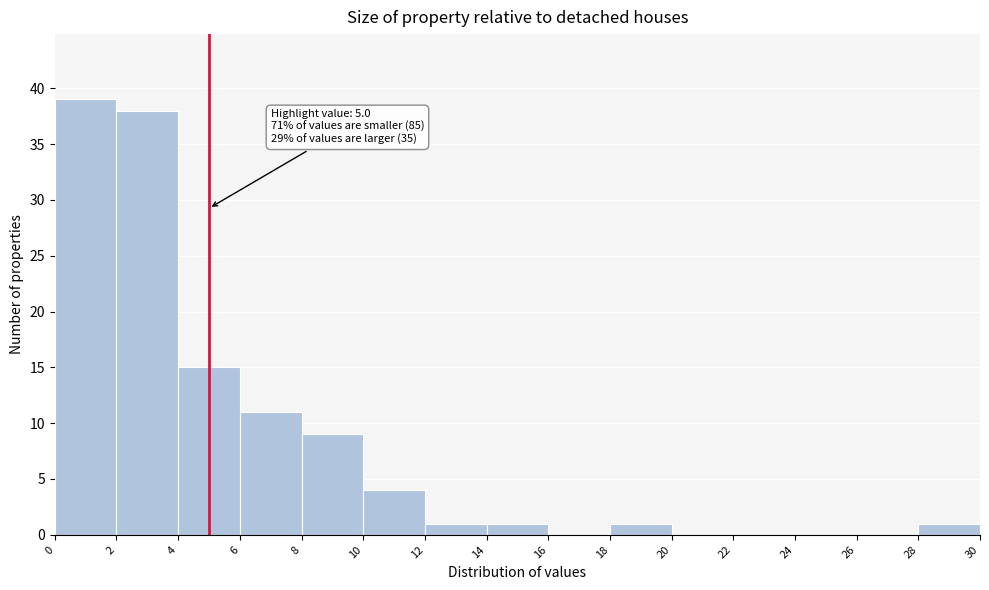

Which range on the x-axis has the tallest bar?

0 to 2